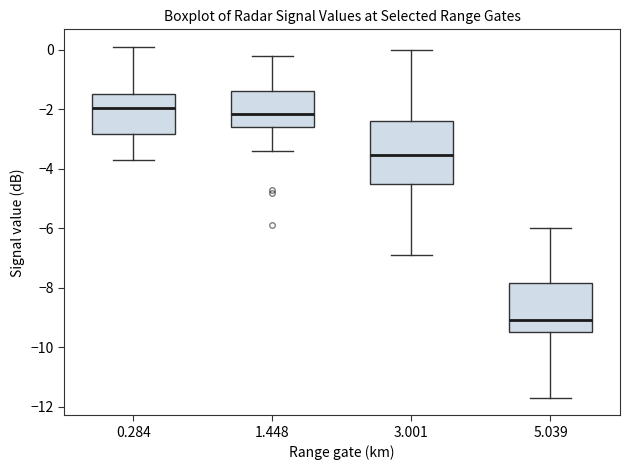

Which box is the tallest, from its lower edge to its upper edge?

3.001